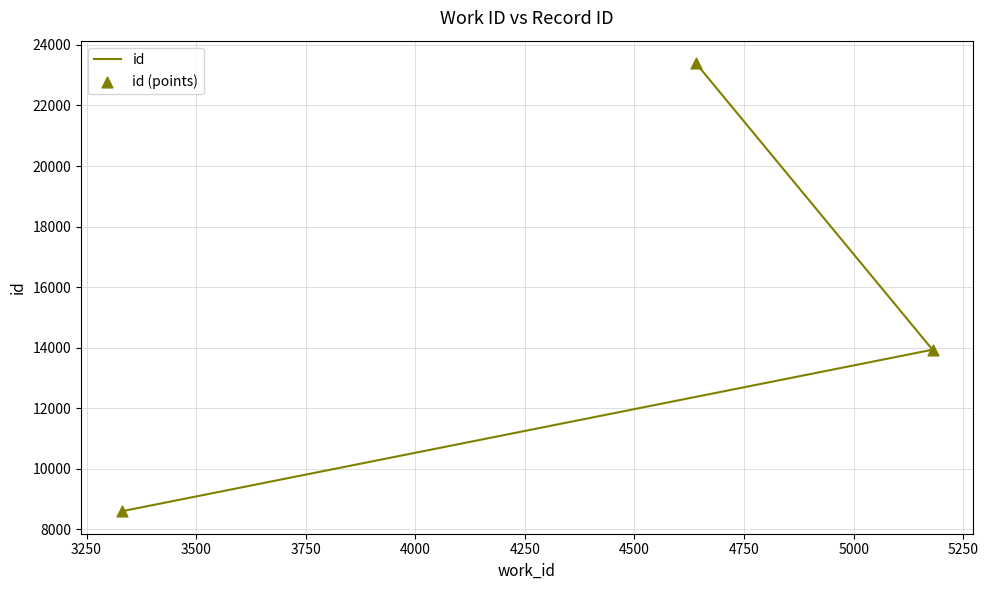

Which series has the largest total across all categories?

id